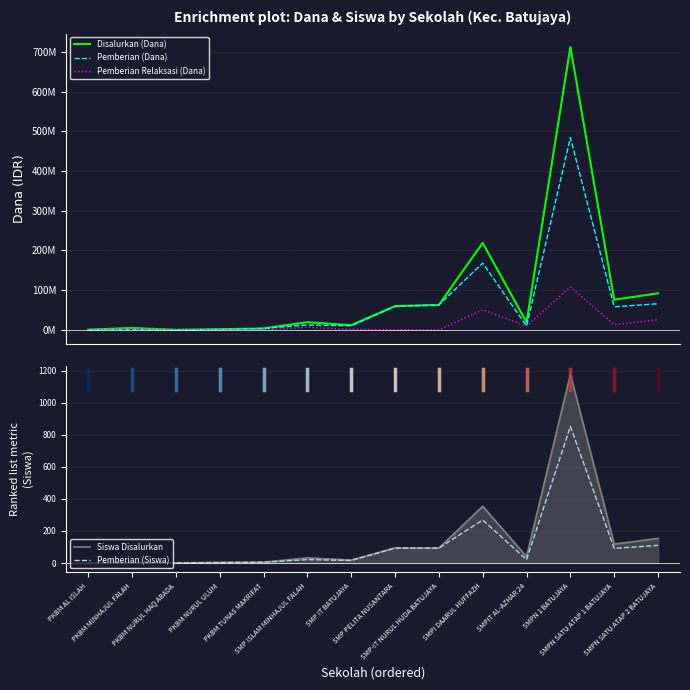

True or false: Disalurkan (Dana) has more than 0 interior local peaks.

True